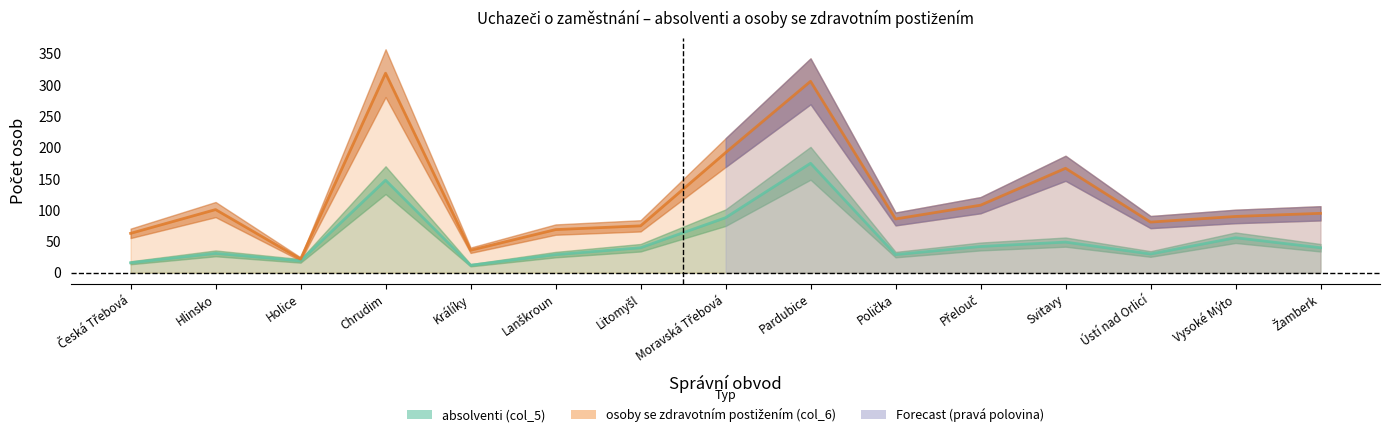

What is the label of the 8th point from the left?

Moravská Třebová